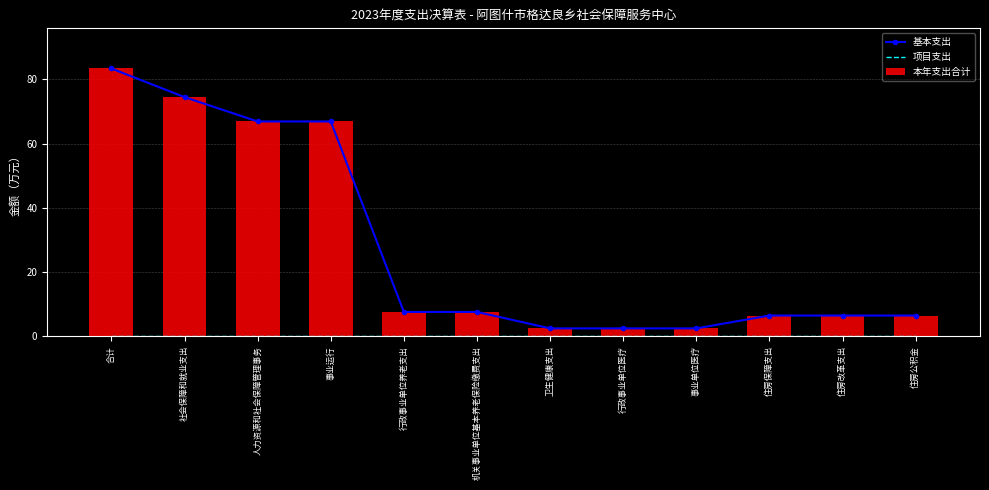

Which has a higher value, 人力资源和社会保障管理事务 or 事业运行?

人力资源和社会保障管理事务